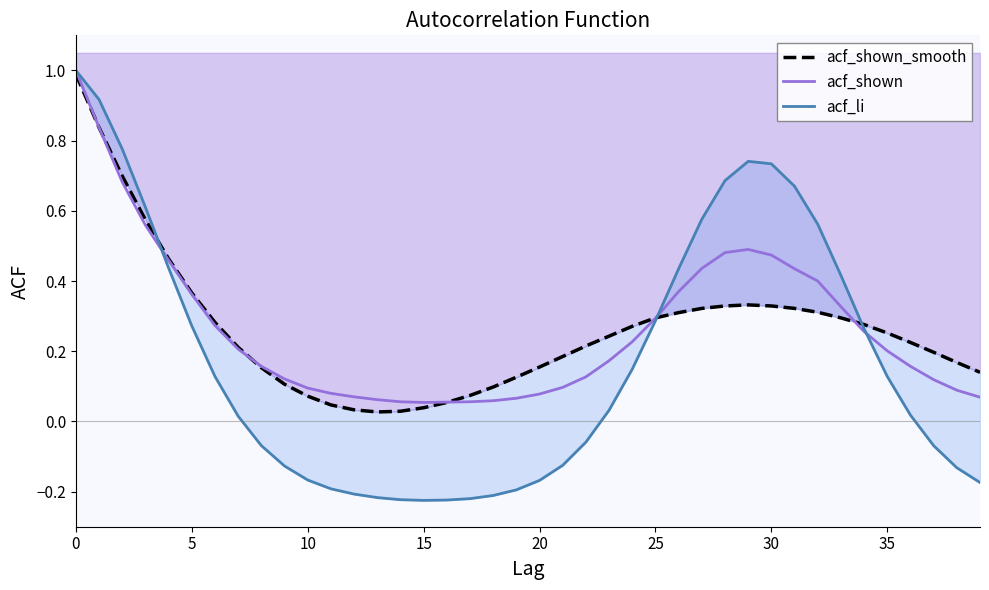

Which series has the largest total across all categories?

acf_shown